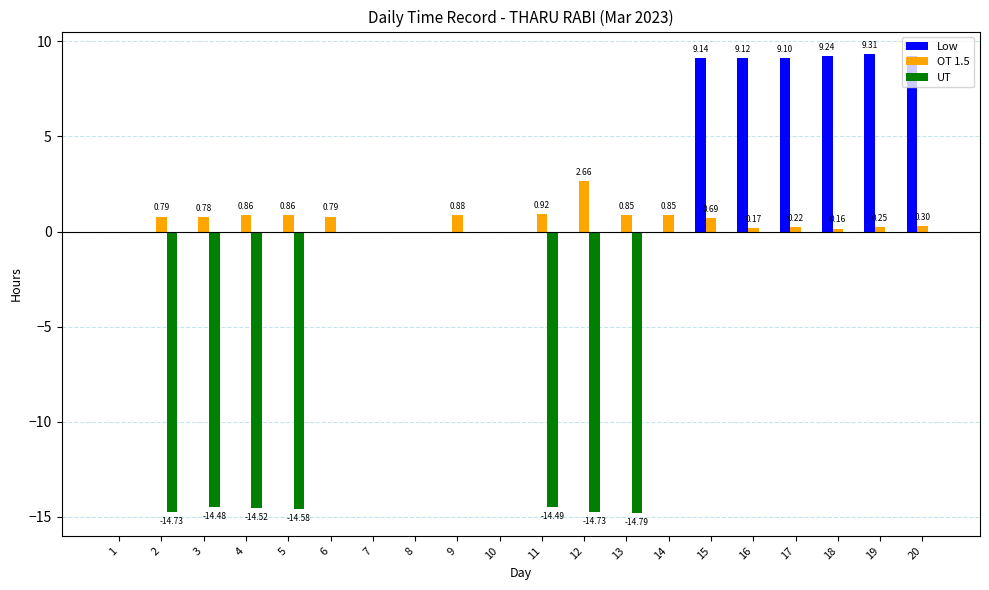

Which series changed the most between 5 and 20?

UT